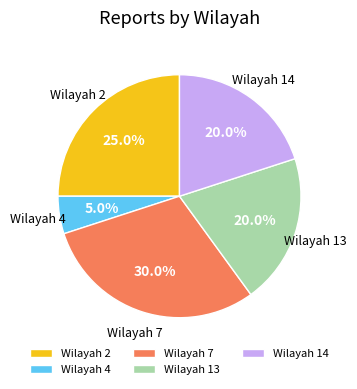

Approximately how many times larger is the value at Wilayah 14 compared to Wilayah 4?

4.0